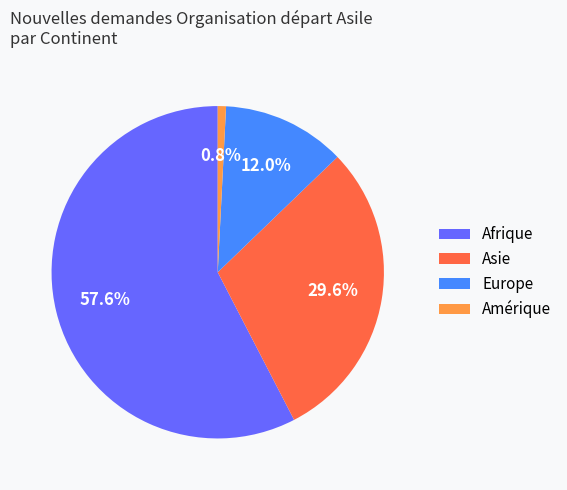

What is the majority slice?

Afrique